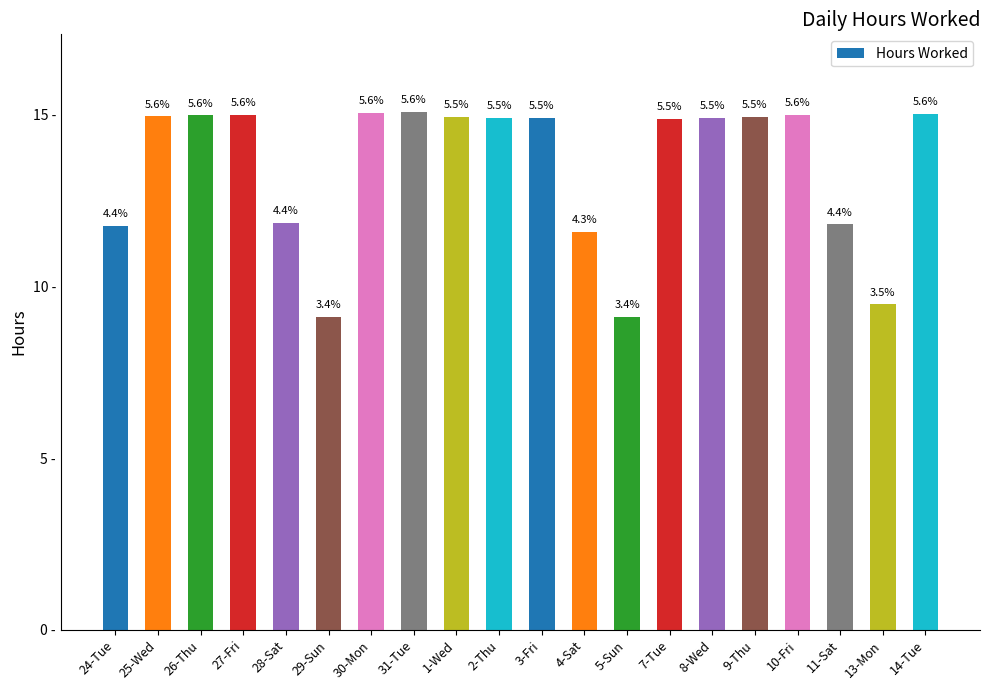

Are the bars horizontal?

No